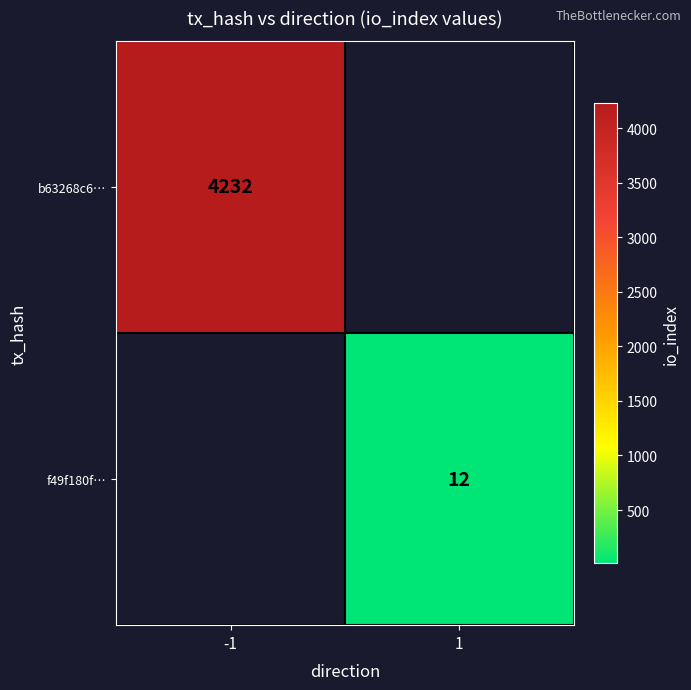

How many categories are shown in the chart?

2